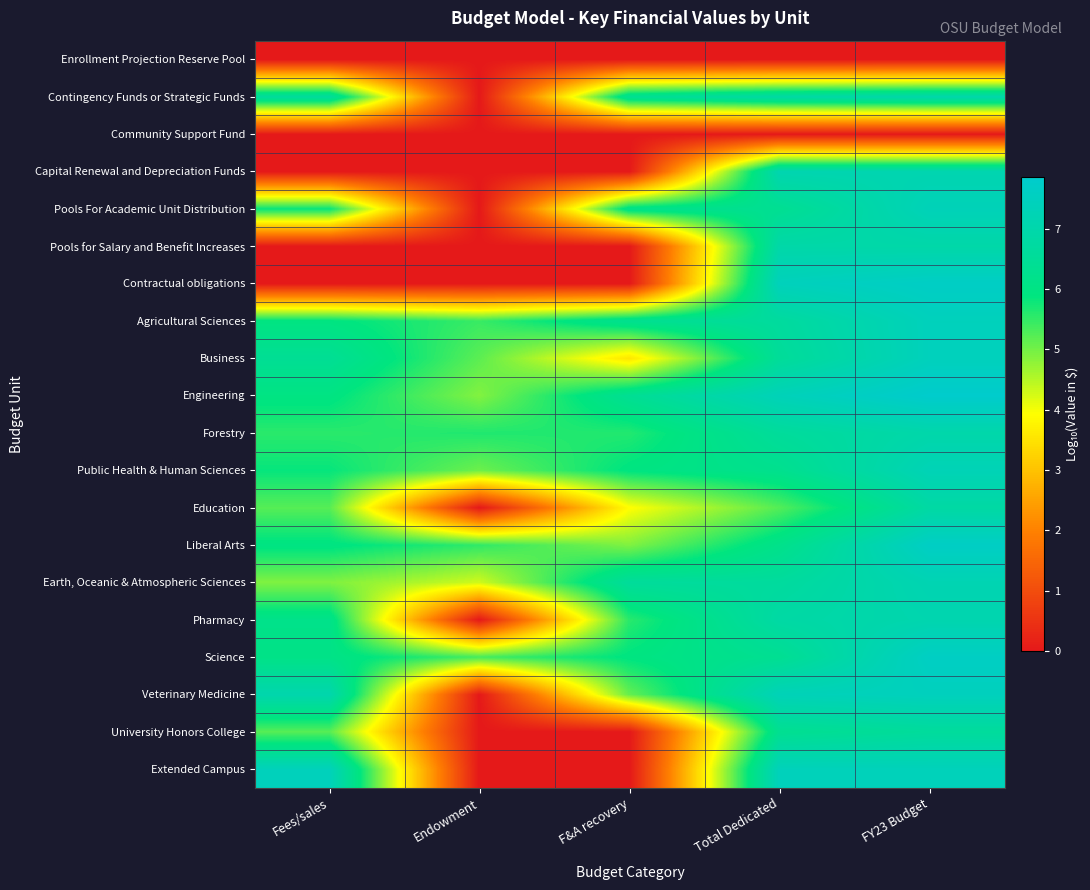

Which category has the lowest value across all series?

Fees/sales